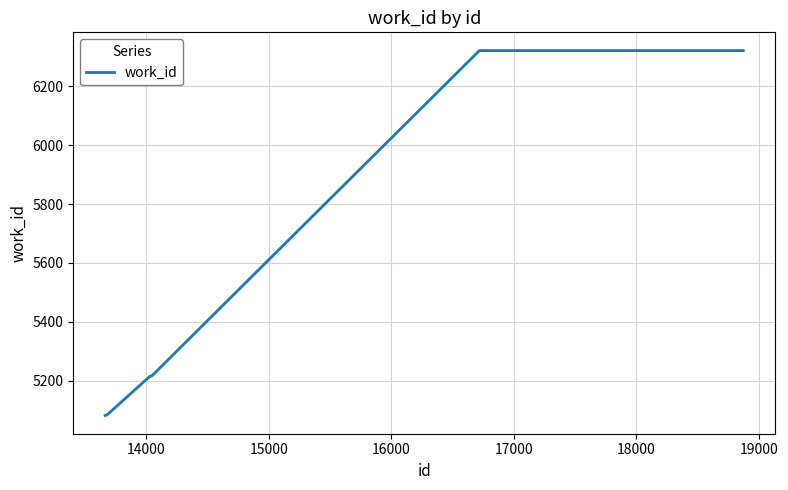

What is the difference between the maximum and minimum values?

1239